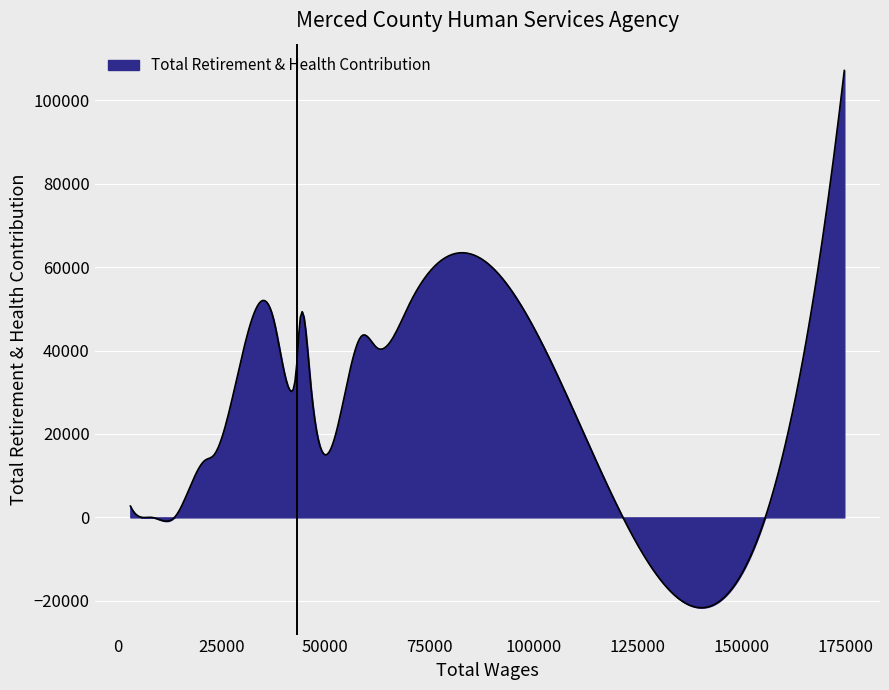

What is the maximum value shown in the chart?

107137.0